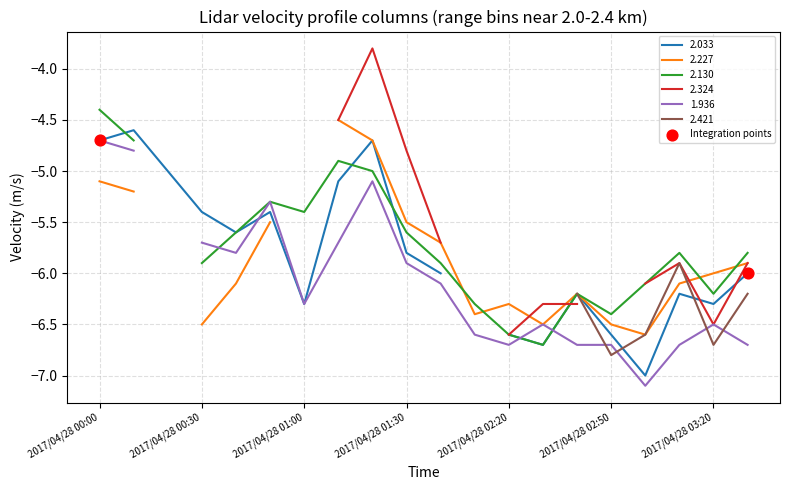

Which has a higher value, 2017/04/28 00:30 or 2017/04/28 00:00?

2017/04/28 00:00